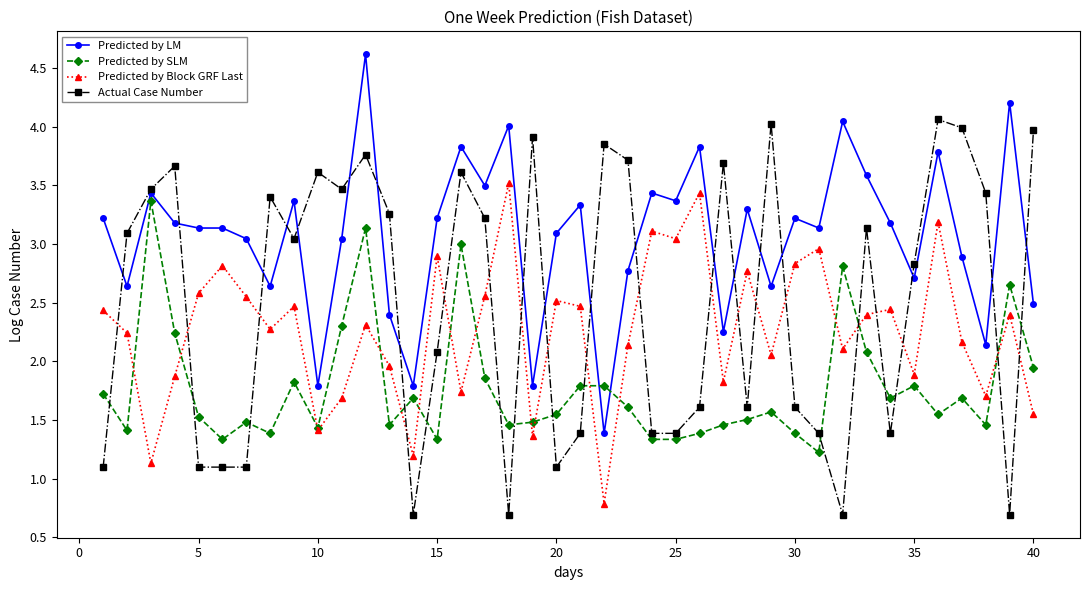

List the series in order of their overall mean, lowest first.

Predicted by SLM, Predicted by Block GRF Last, Actual Case Number, Predicted by LM